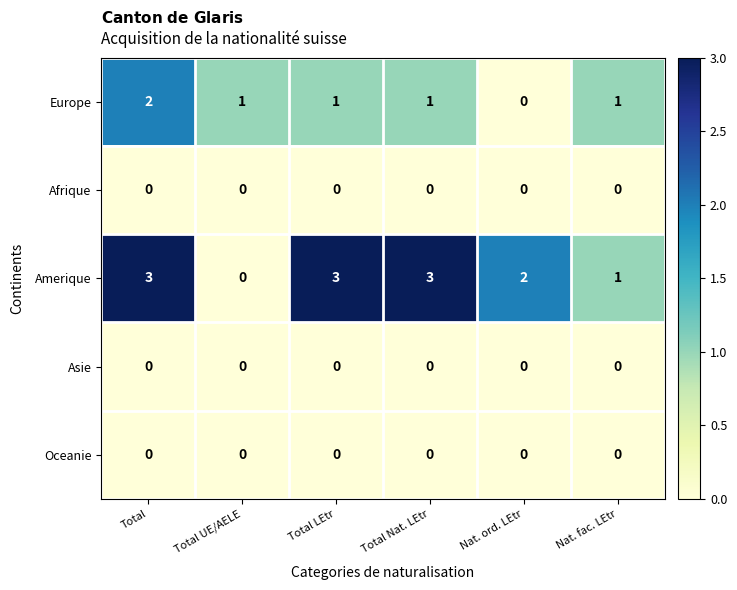

At which category is the sum across all series the highest?

Total